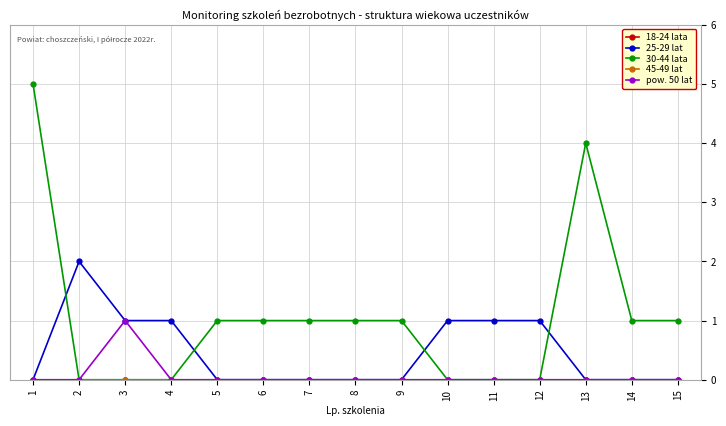

What is the approximate value of 30-44 lata at 13?

4